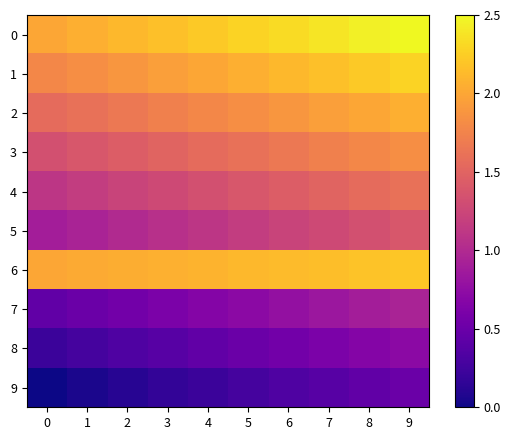

What is the spread (max minus min) of values at 9?

2.0